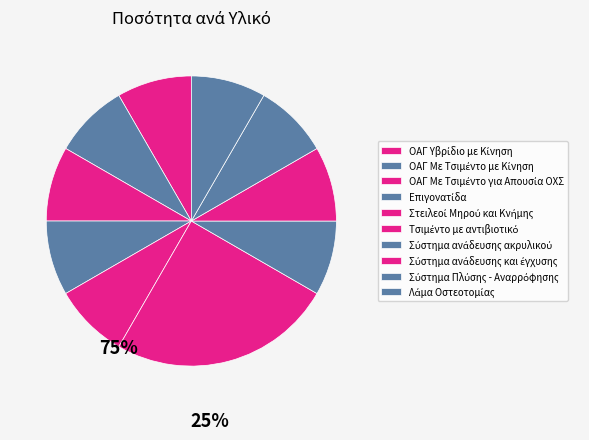

How many segments does this pie chart have?

10